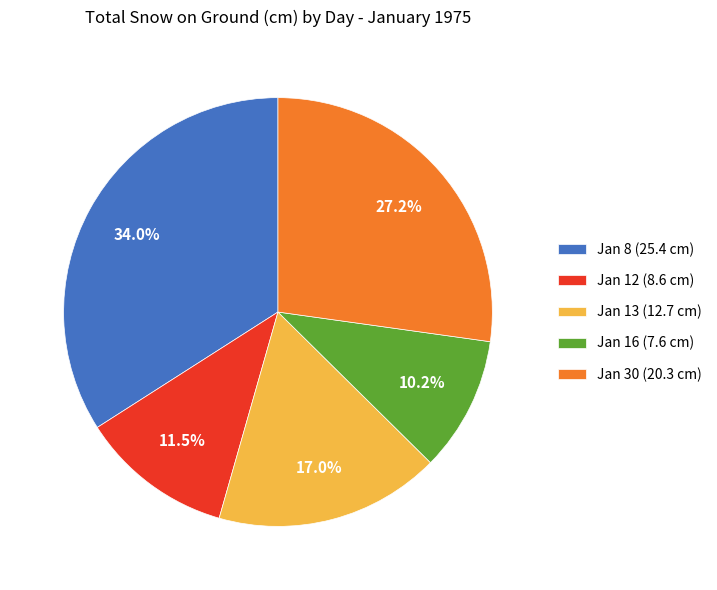

Count the number of slices in the pie.

5